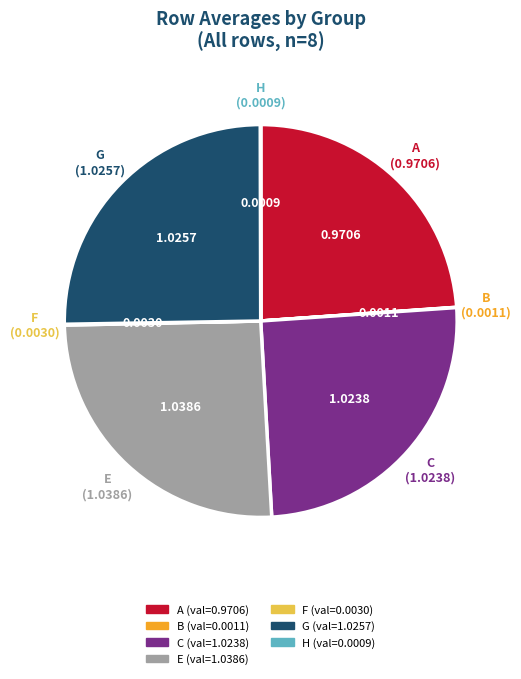

Is there a majority slice in this chart?

No